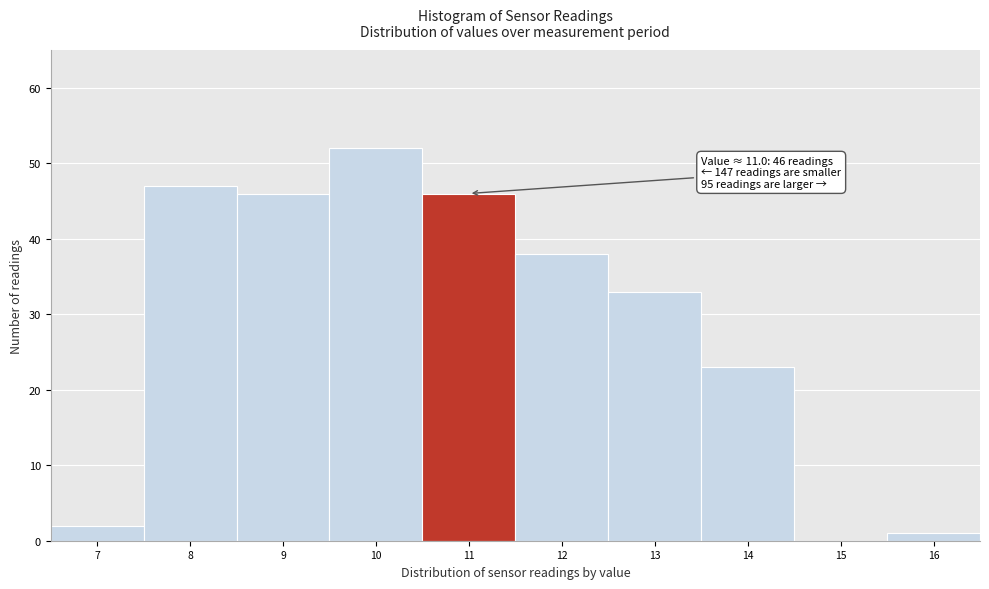

Reading right to left, transcribe all the data shown in this chart.

16=1	15=0	14=23	13=33	12=38	11=46	10=52	9=46	8=47	7=2